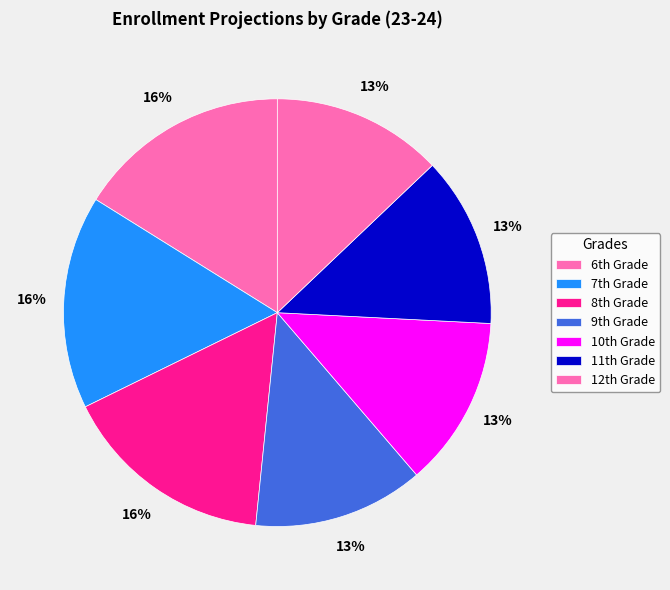

Count the number of slices in the pie.

7